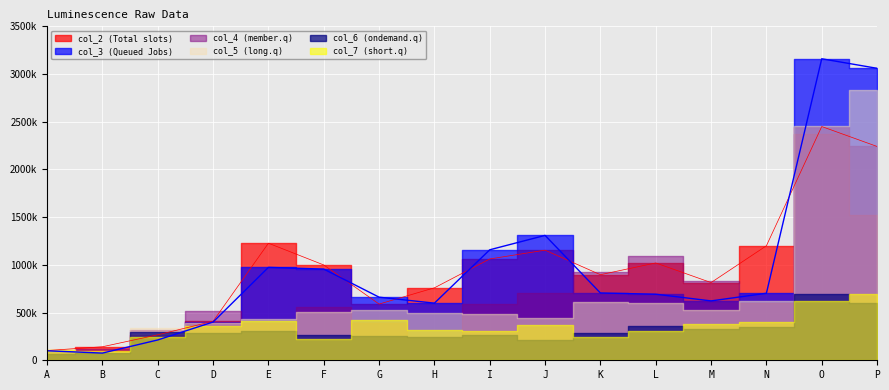

At which label does col_4 first exceed 595019?

J